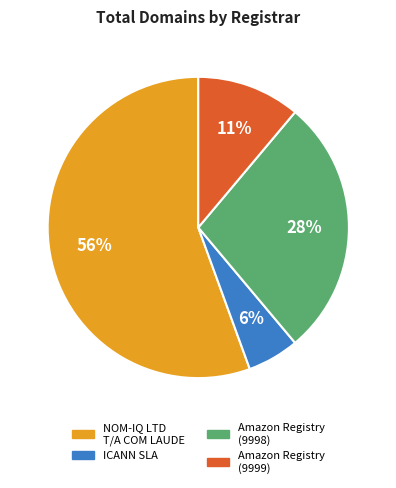

Does any single category account for the majority?

Yes